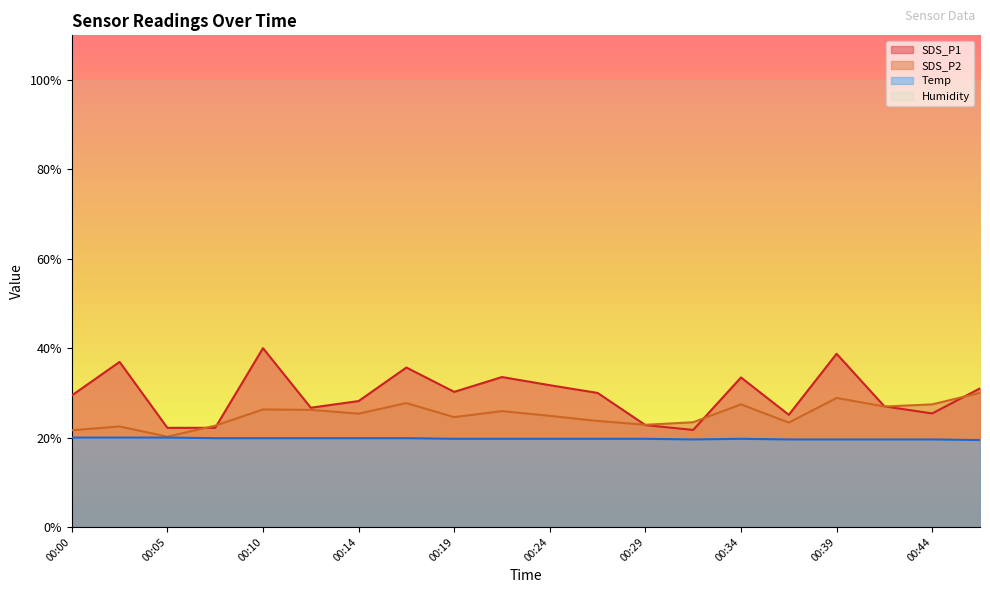

Does the chart display data point markers on the line(s)?

No